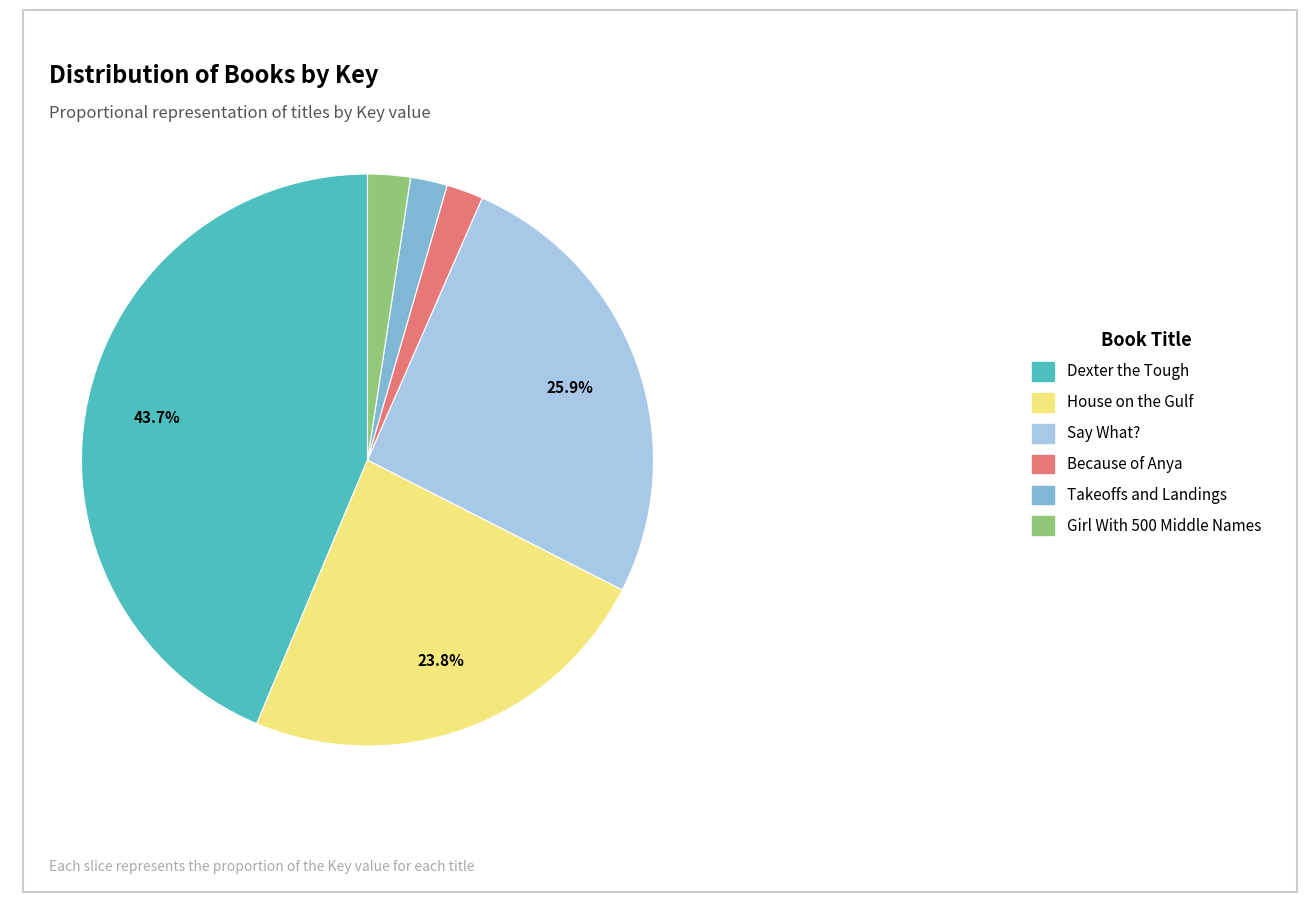

How many segments does this pie chart have?

6